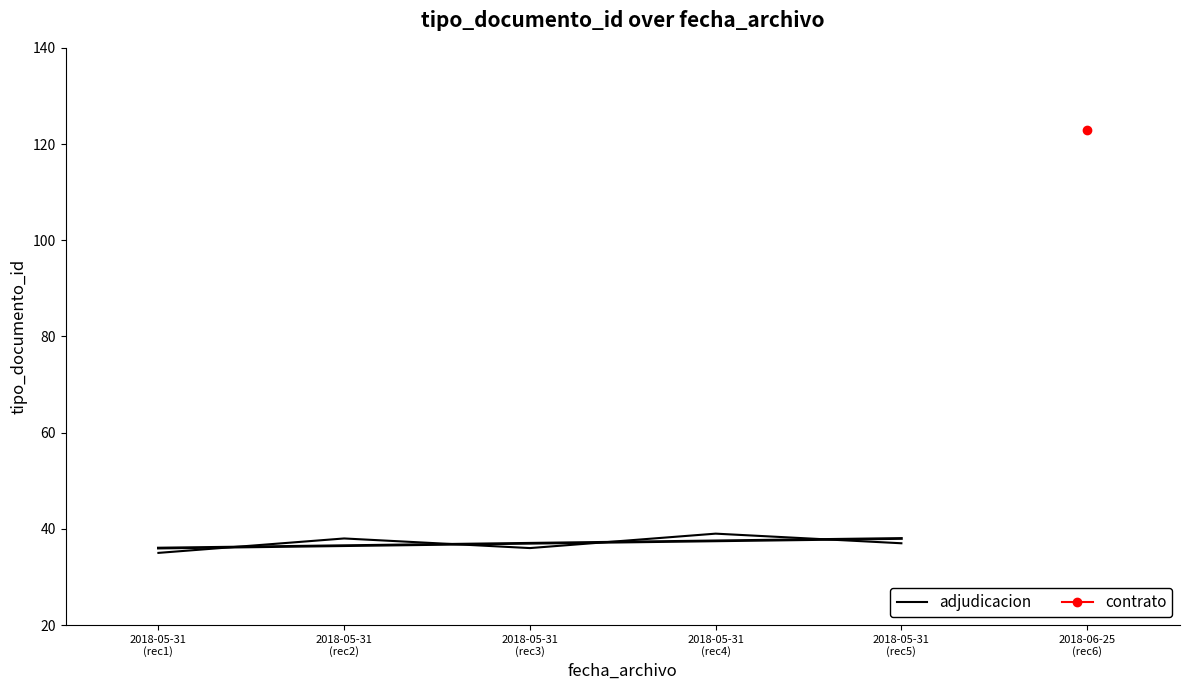

What is the label of the 4th point from the right?

2018-05-31
(rec2)